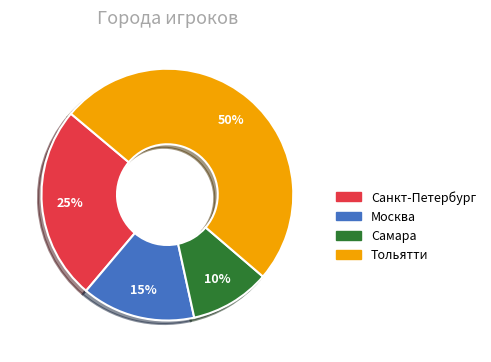

True or false: Самара accounts for 16% of the total.

False